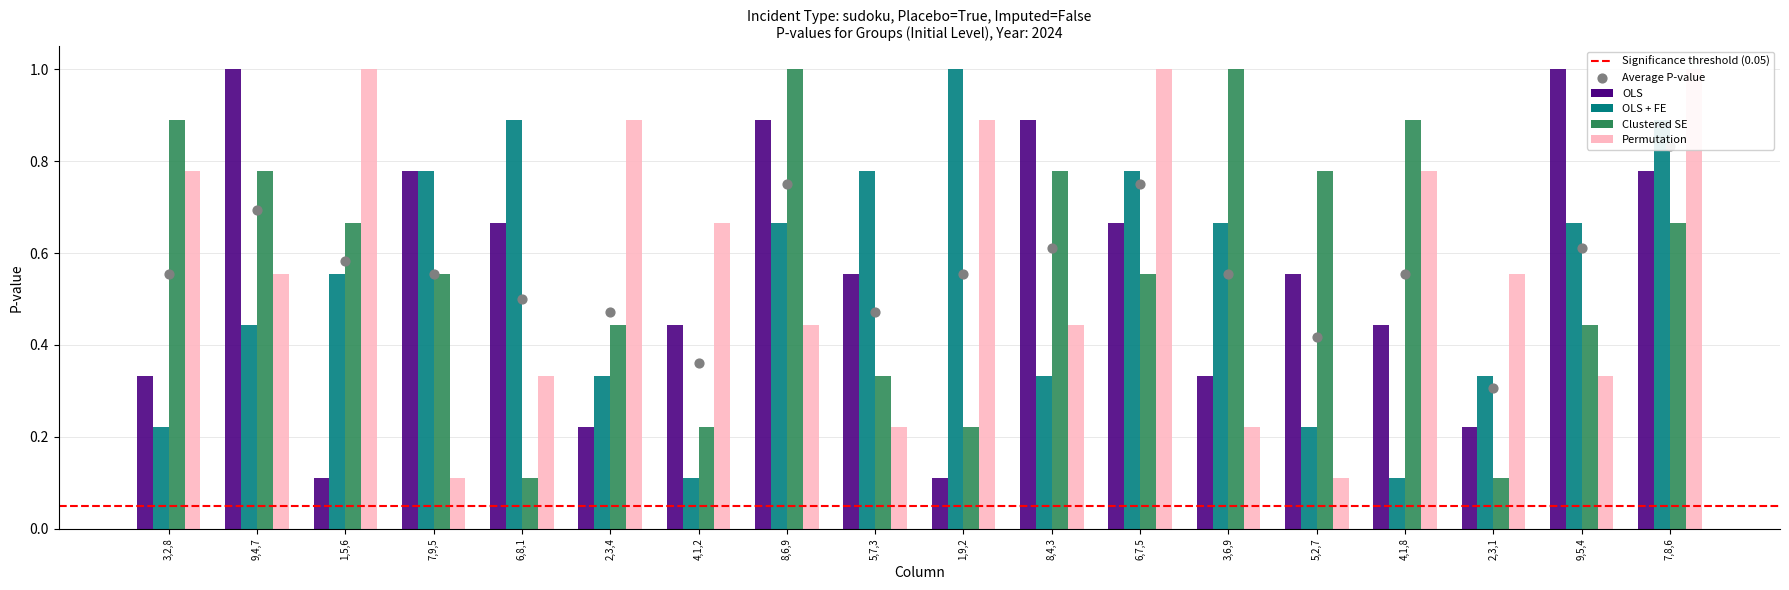

Which series reaches the minimum Y coordinate?

OLS